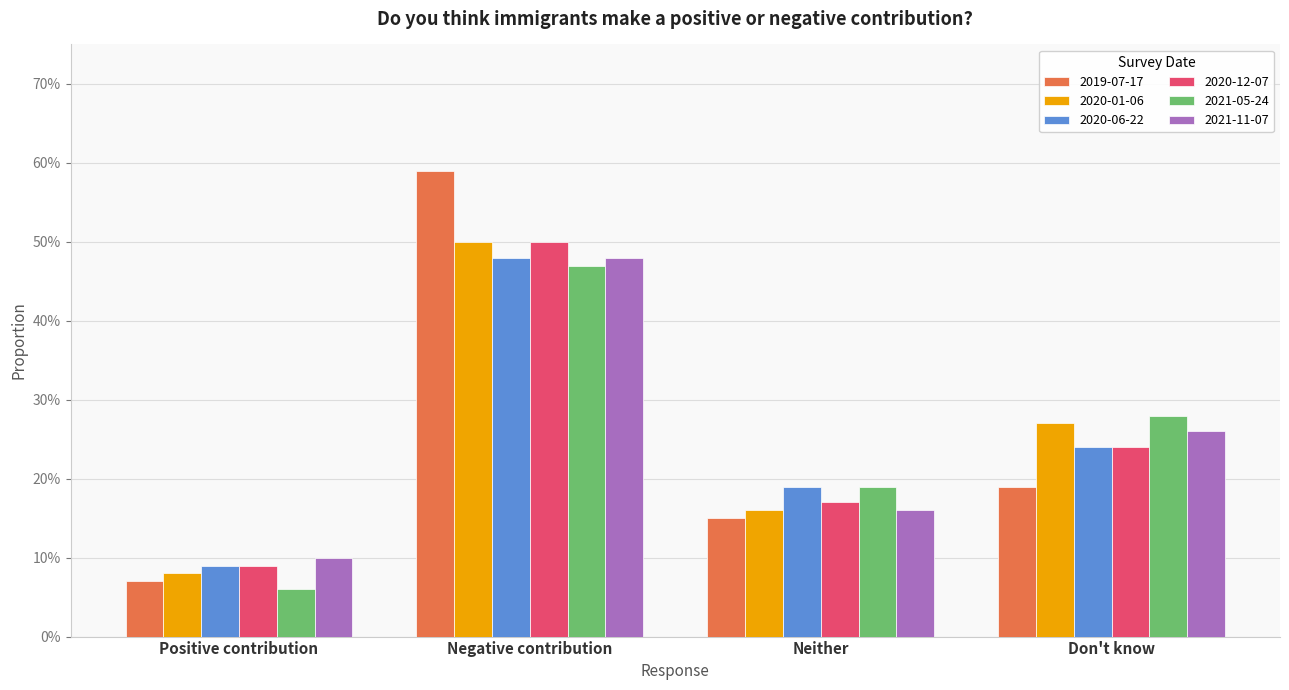

What are all the series names shown in the legend?

2019-07-17, 2020-01-06, 2020-06-22, 2020-12-07, 2021-05-24, 2021-11-07